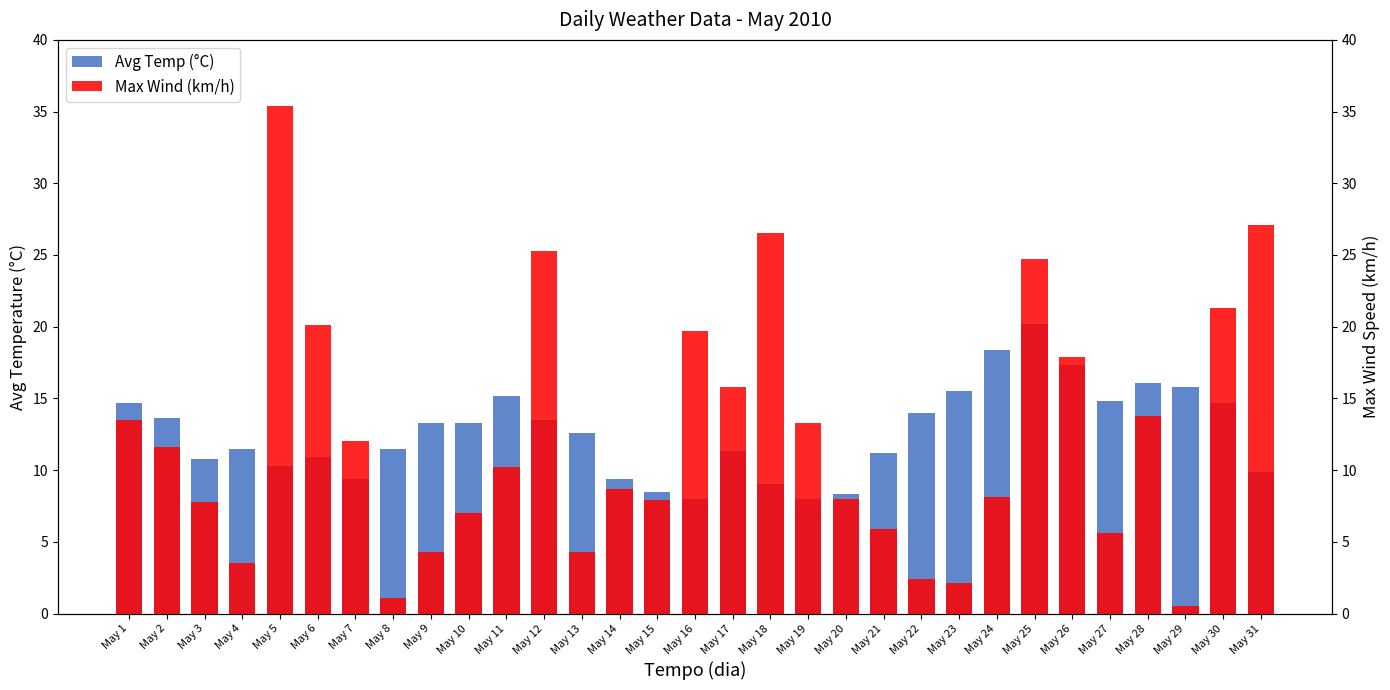

The Max Wind (km/h) series shows 14.0 at May 6. True or false?

False